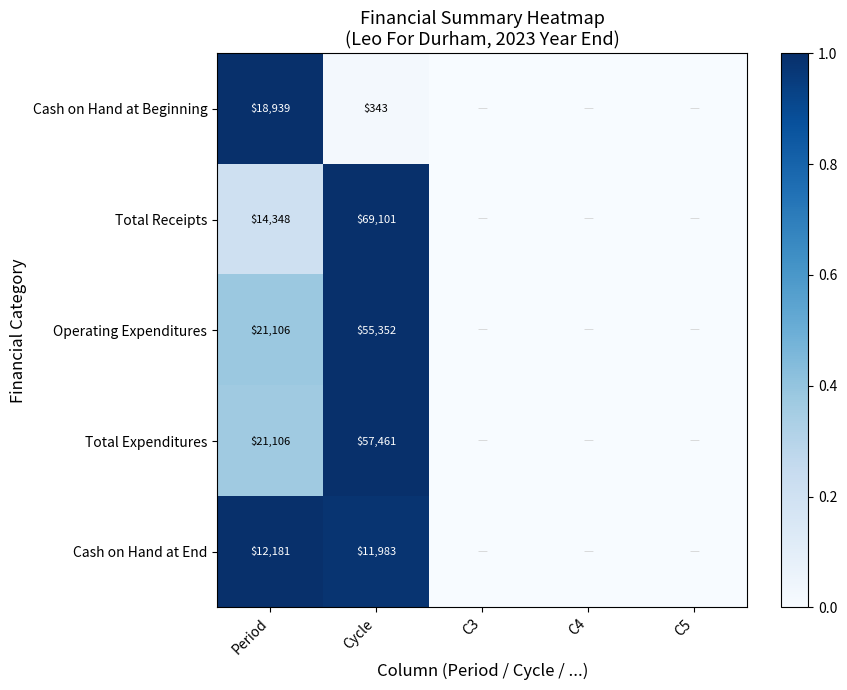

Between Period and Cycle, which series saw the biggest shift?

Total Receipts